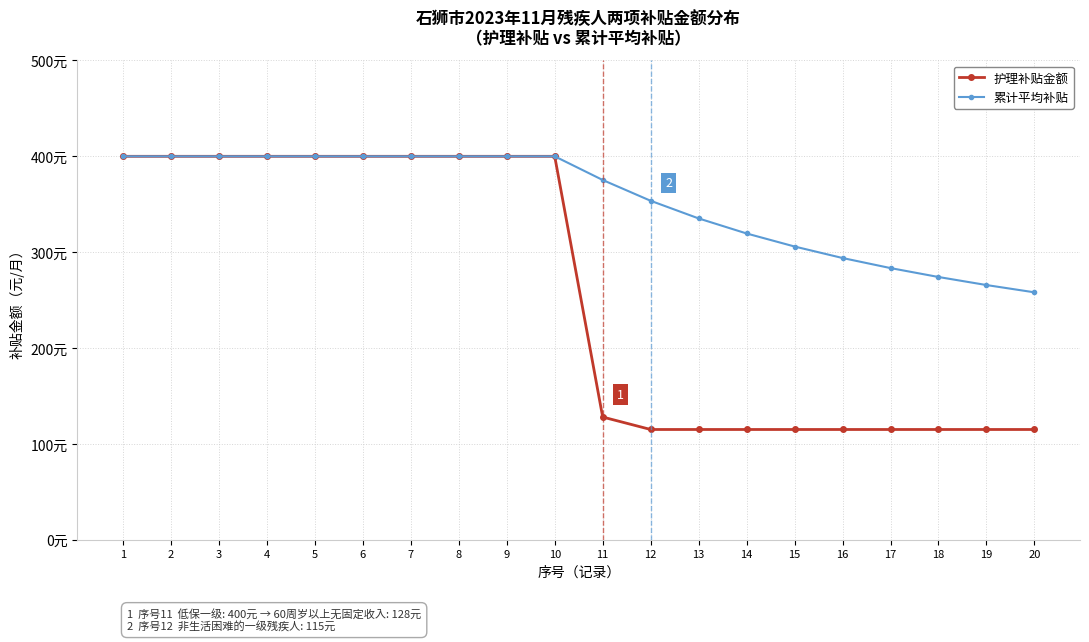

Which series has the largest total across all categories?

累计平均补贴